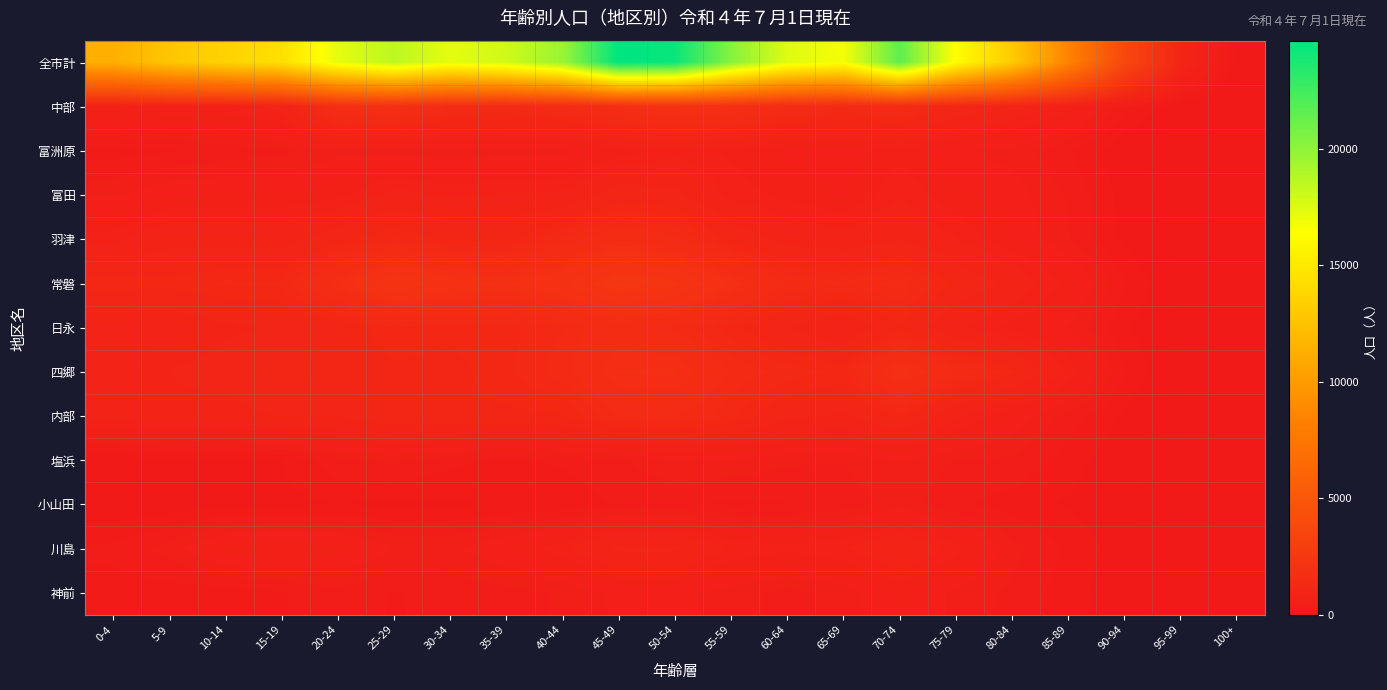

Reading left to right, what are all the values shown in this chart?

全市計: 0-4=11299	5-9=12781	10-14=13583	15-19=14428	20-24=17217	25-29=18570	30-34=17247	35-39=17924	40-44=19651	45-49=24642	50-54=24302	55-59=20299	60-64=17440	65-69=16691	70-74=21545	75-79=16343	80-84=13085	85-89=8477	90-94=3772	95-99=1015	100+=137
中部: 0-4=711	5-9=756	10-14=736	15-19=853	20-24=1750	25-29=1869	30-34=1440	35-39=1435	40-44=1468	45-49=1756	50-54=1944	55-59=1841	60-64=1516	65-69=1390	70-74=1477	75-79=1122	80-84=930	85-89=719	90-94=317	95-99=102	100+=13
富洲原: 0-4=242	5-9=278	10-14=330	15-19=356	20-24=458	25-29=441	30-34=405	35-39=437	40-44=448	45-49=603	50-54=724	55-59=647	60-64=555	65-69=529	70-74=629	75-79=501	80-84=439	85-89=297	90-94=115	95-99=34	100+=2
富田: 0-4=465	5-9=561	10-14=591	15-19=589	20-24=626	25-29=819	30-34=742	35-39=788	40-44=795	45-49=1064	50-54=1012	55-59=728	60-64=640	65-69=564	70-74=755	75-79=591	80-84=534	85-89=371	90-94=151	95-99=46	100+=3
羽津: 0-4=720	5-9=896	10-14=893	15-19=866	20-24=1079	25-29=1260	30-34=1116	35-39=1114	40-44=1354	45-49=1608	50-54=1480	55-59=1094	60-64=883	65-69=826	70-74=948	75-79=776	80-84=577	85-89=393	90-94=165	95-99=40	100+=4
常磐: 0-4=1217	5-9=1207	10-14=1268	15-19=1276	20-24=1722	25-29=2211	30-34=1932	35-39=1834	40-44=1992	45-49=2436	50-54=2261	55-59=1814	60-64=1448	65-69=1366	70-74=1499	75-79=1117	80-84=907	85-89=637	90-94=299	95-99=80	100+=13
日永: 0-4=825	5-9=802	10-14=931	15-19=978	20-24=1052	25-29=1246	30-34=1188	35-39=1217	40-44=1339	45-49=1551	50-54=1427	55-59=1178	60-64=967	65-69=783	70-74=1132	75-79=789	80-84=636	85-89=472	90-94=211	95-99=71	100+=8
四郷: 0-4=792	5-9=967	10-14=1035	15-19=1086	20-24=1092	25-29=1126	30-34=1110	35-39=1227	40-44=1408	45-49=1743	50-54=1760	55-59=1432	60-64=1307	65-69=1225	70-74=1840	75-79=1448	80-84=1195	85-89=760	90-94=288	95-99=73	100+=11
内部: 0-4=862	5-9=910	10-14=902	15-19=976	20-24=975	25-29=1111	30-34=1140	35-39=1128	40-44=1137	45-49=1446	50-54=1467	55-59=1263	60-64=1013	65-69=938	70-74=1186	75-79=810	80-84=562	85-89=345	90-94=170	95-99=42	100+=2
塩浜: 0-4=148	5-9=152	10-14=165	15-19=190	20-24=359	25-29=407	30-34=316	35-39=257	40-44=309	45-49=369	50-54=468	55-59=458	60-64=402	65-69=387	70-74=484	75-79=377	80-84=370	85-89=241	90-94=115	95-99=26	100+=3
小山田: 0-4=102	5-9=128	10-14=169	15-19=170	20-24=193	25-29=166	30-34=172	35-39=209	40-44=211	45-49=304	50-54=304	55-59=274	60-64=285	65-69=325	70-74=431	75-79=303	80-84=245	85-89=180	90-94=116	95-99=37	100+=6
川島: 0-4=315	5-9=430	10-14=633	15-19=684	20-24=634	25-29=473	30-34=463	35-39=567	40-44=738	45-49=1006	50-54=994	55-59=757	60-64=704	65-69=760	70-74=952	75-79=711	80-84=423	85-89=268	90-94=132	95-99=32	100+=7
神前: 0-4=247	5-9=239	10-14=230	15-19=280	20-24=351	25-29=279	30-34=326	35-39=351	40-44=396	45-49=503	50-54=514	55-59=435	60-64=350	65-69=420	70-74=598	75-79=456	80-84=363	85-89=238	90-94=115	95-99=30	100+=4